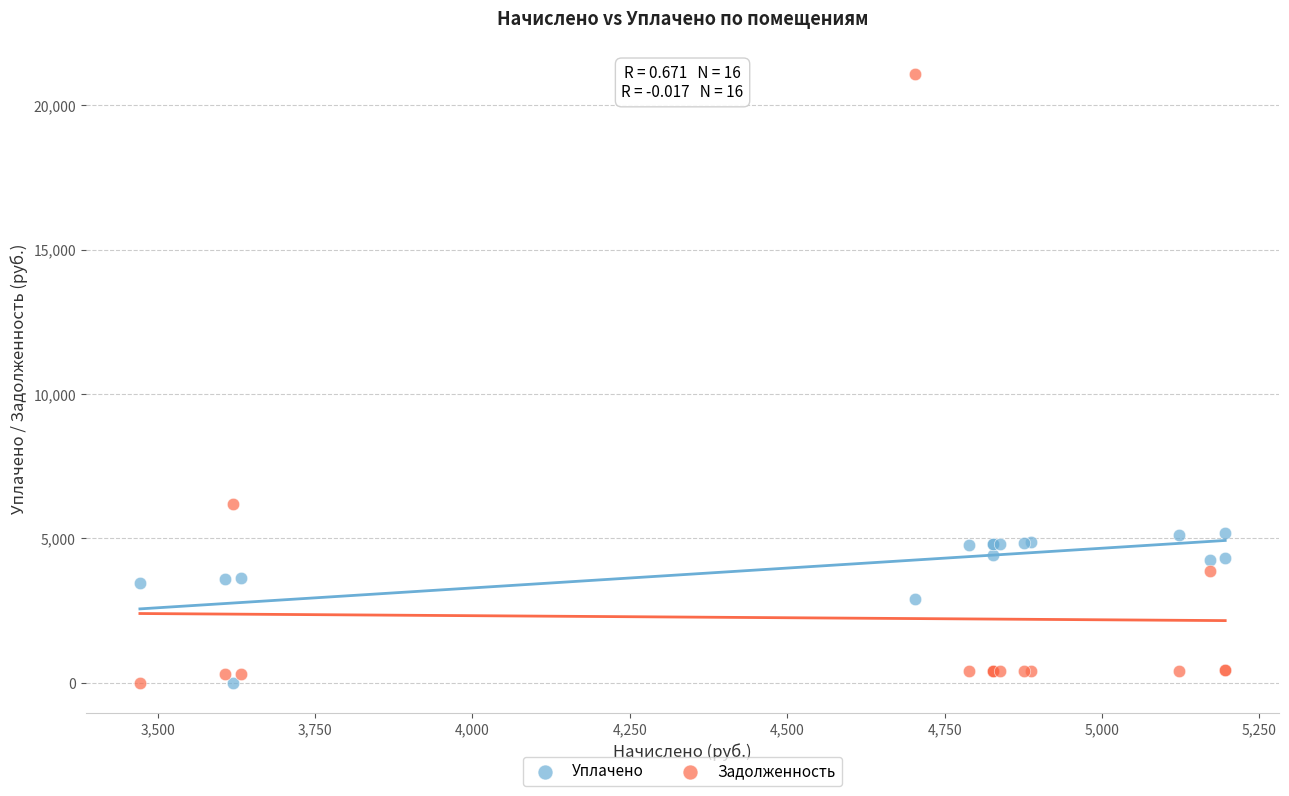

What is the X range (max minus min) for the scatter plot?

1723.7